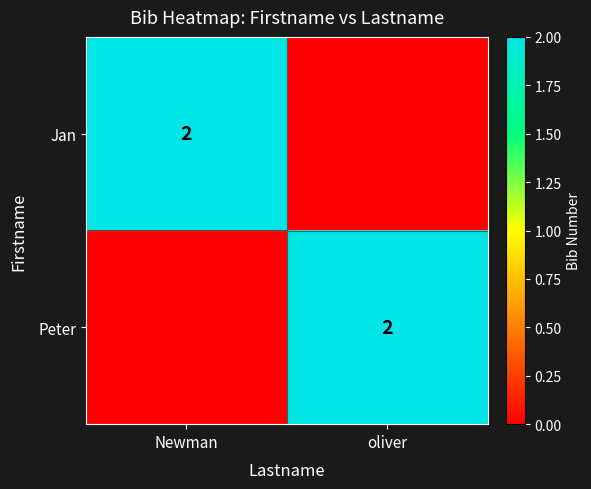

The Peter series shows 0 at oliver. True or false?

False